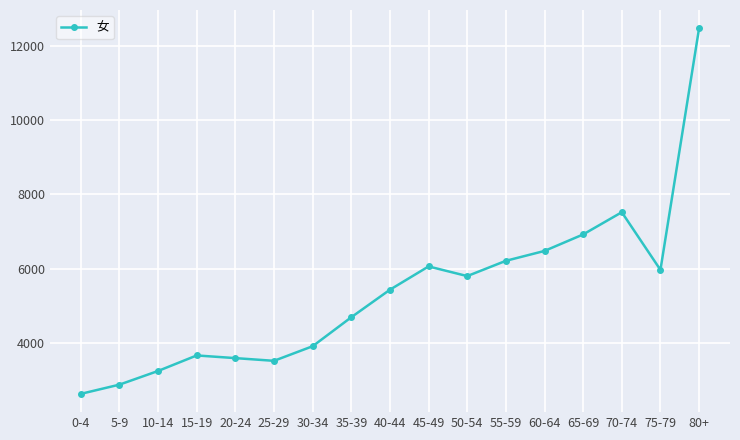

Between 5-9 and 0-4, which is larger?

5-9